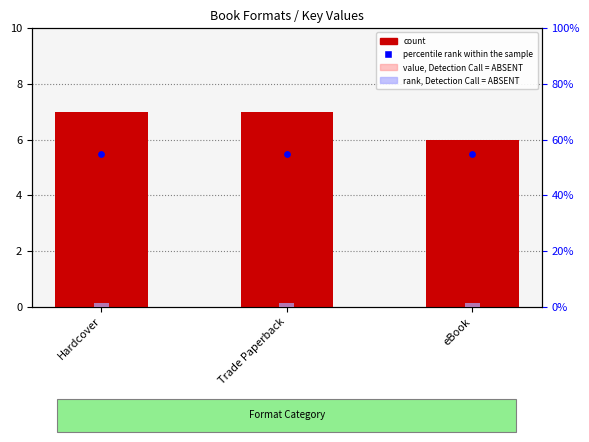

Which series contains the lowest Y value?

rank, Detection Call = ABSENT